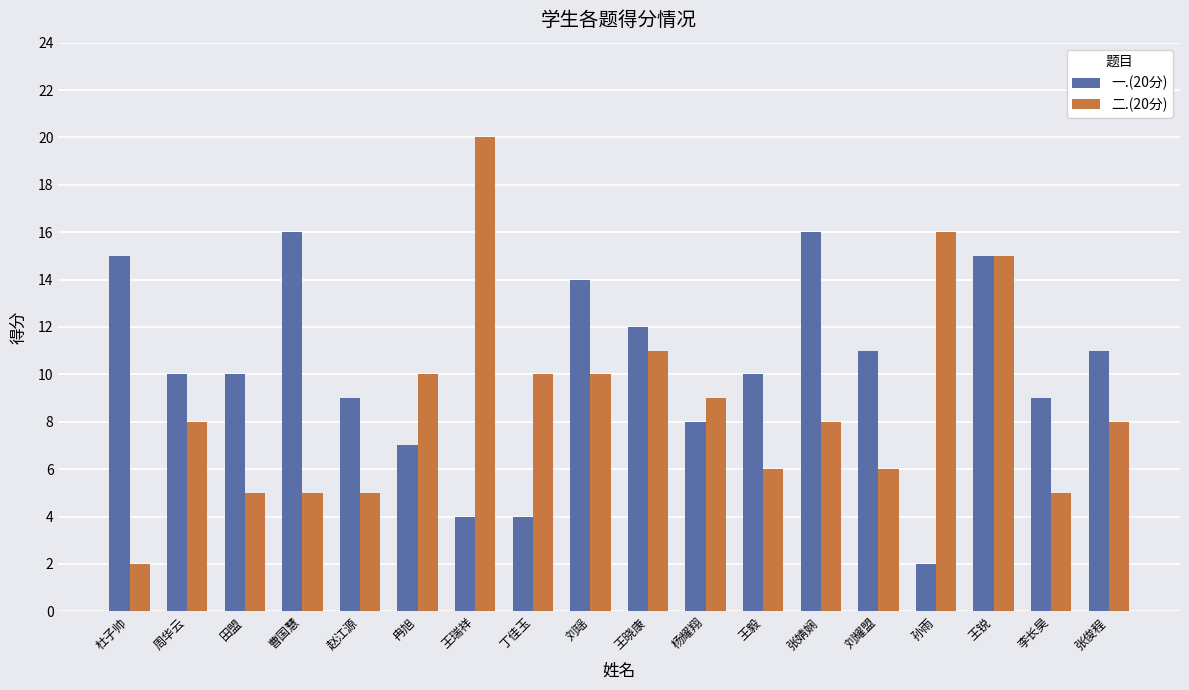

What value does the 二.(20分) series have at 杜子帅?

2